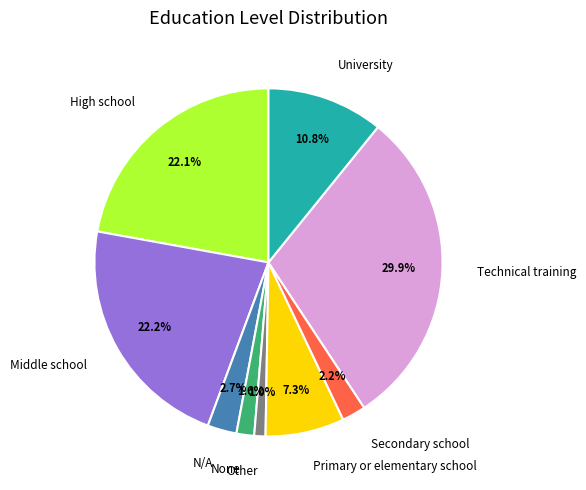

Is there a majority slice in this chart?

No